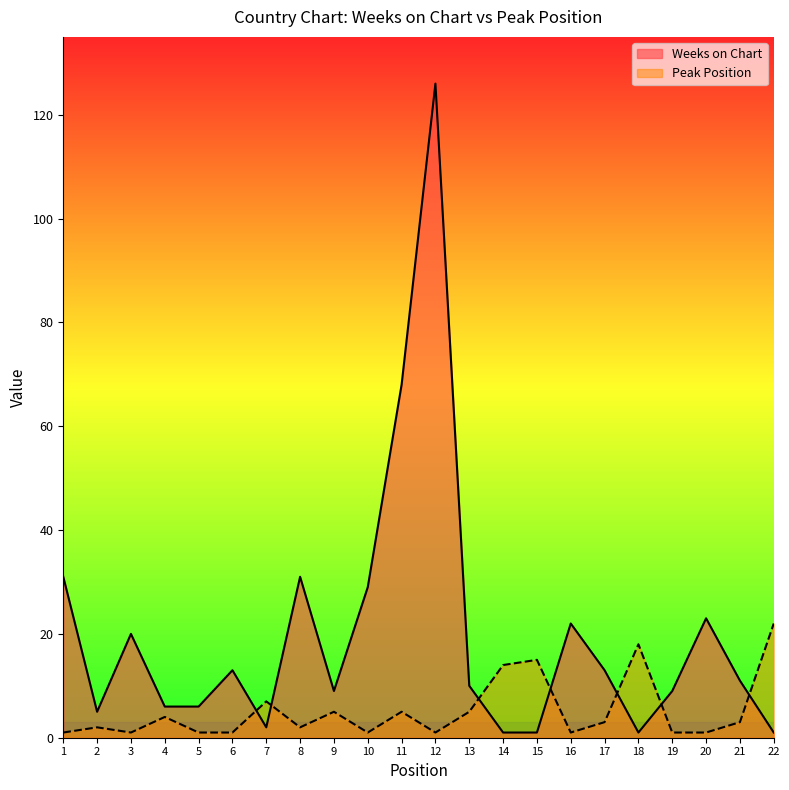

What are all the series names shown in the legend?

Weeks on Chart, Peak Position